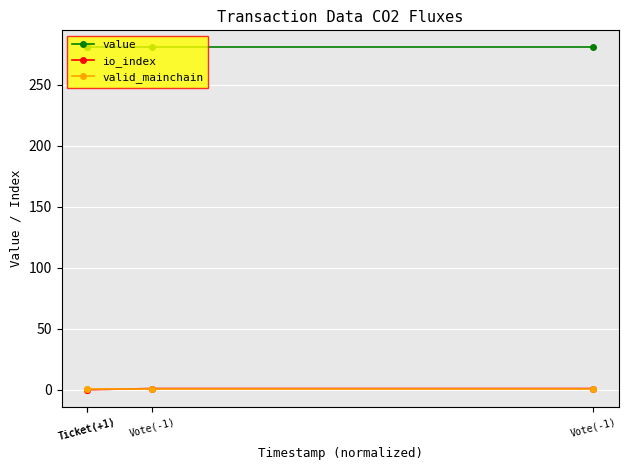

Rank the categories by io_index value from highest to lowest.

Vote(-1), Vote(-1), Ticket(+1), Ticket(+1)